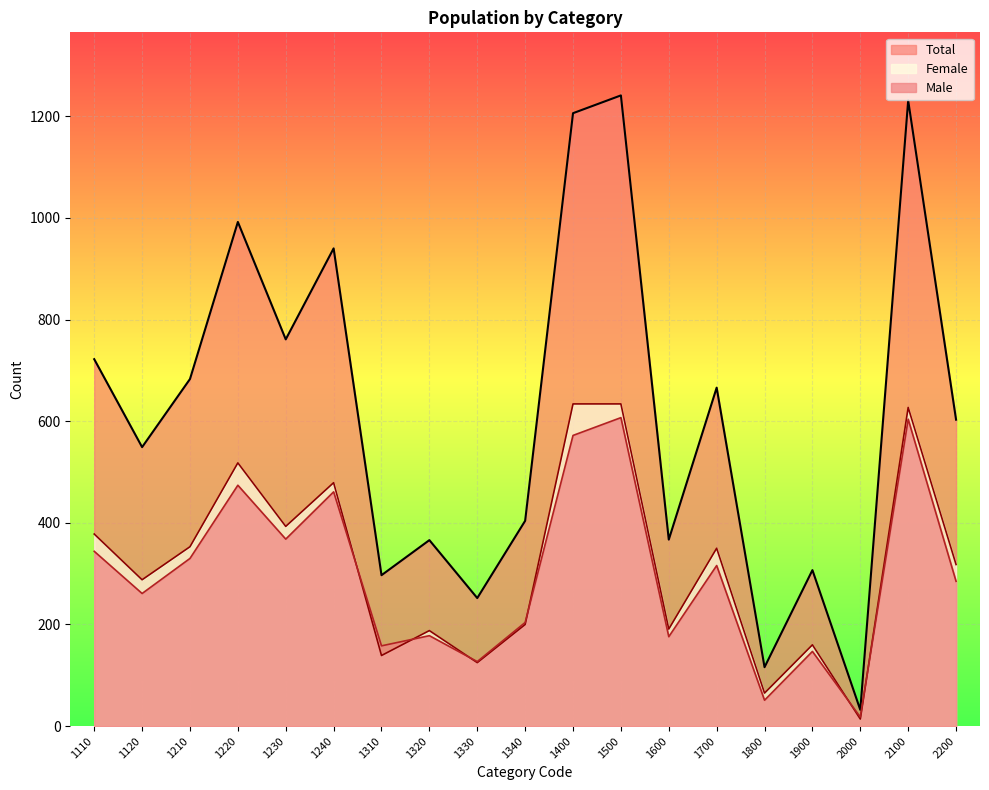

At how many categories does at least one series exceed 1160?

3